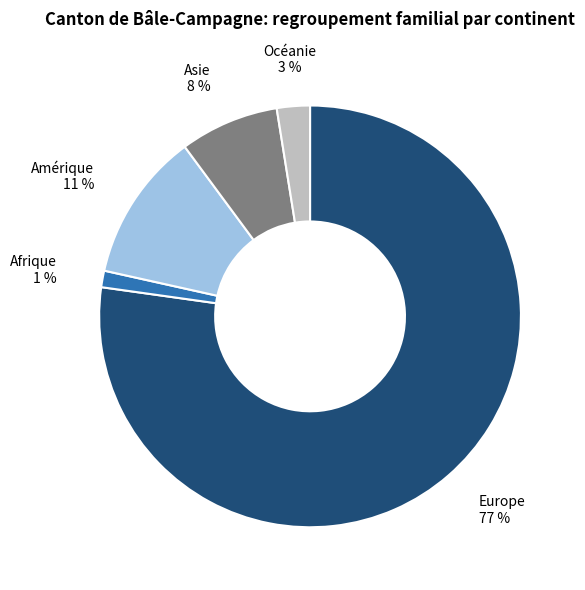

Is the sum of Asie and Europe greater than half?

Yes